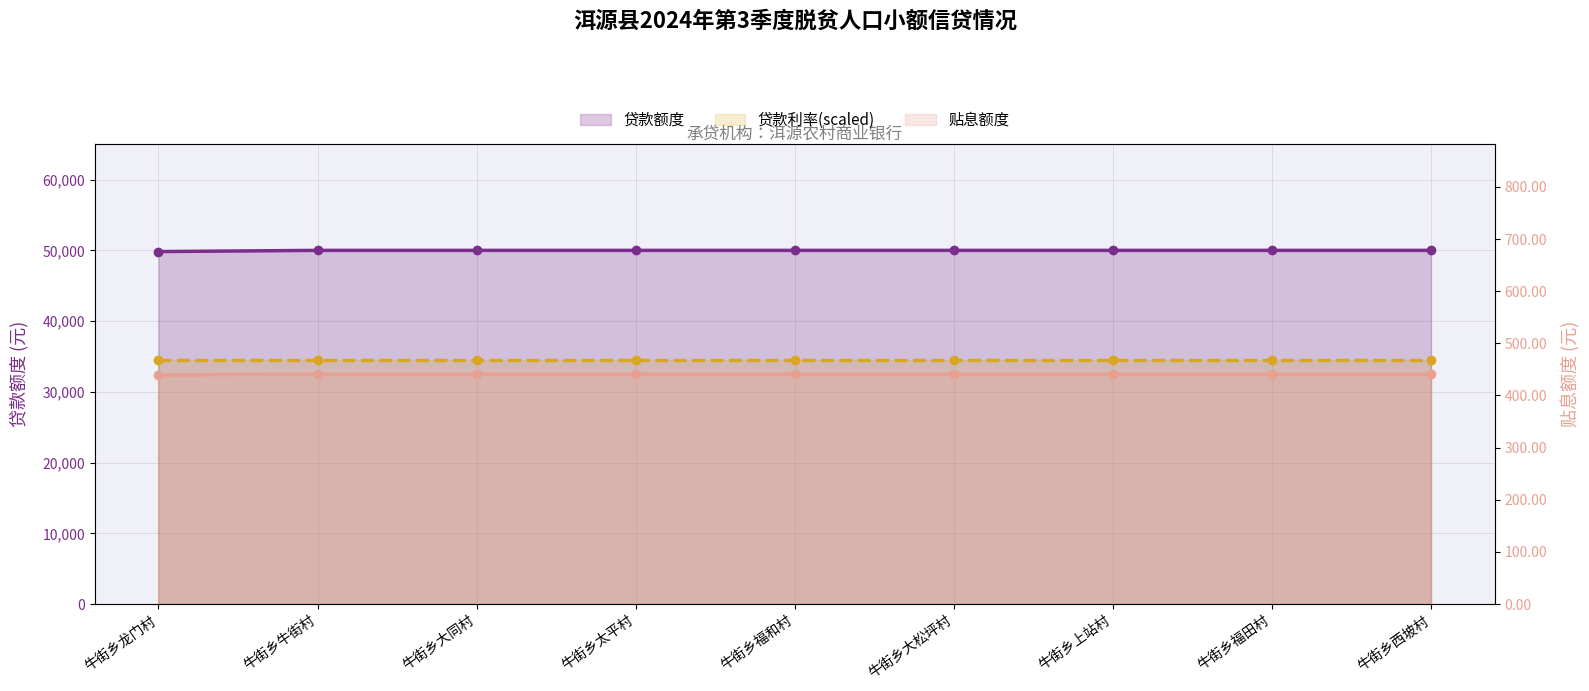

What is the label of the 9th point from the left?

牛街乡西坡村